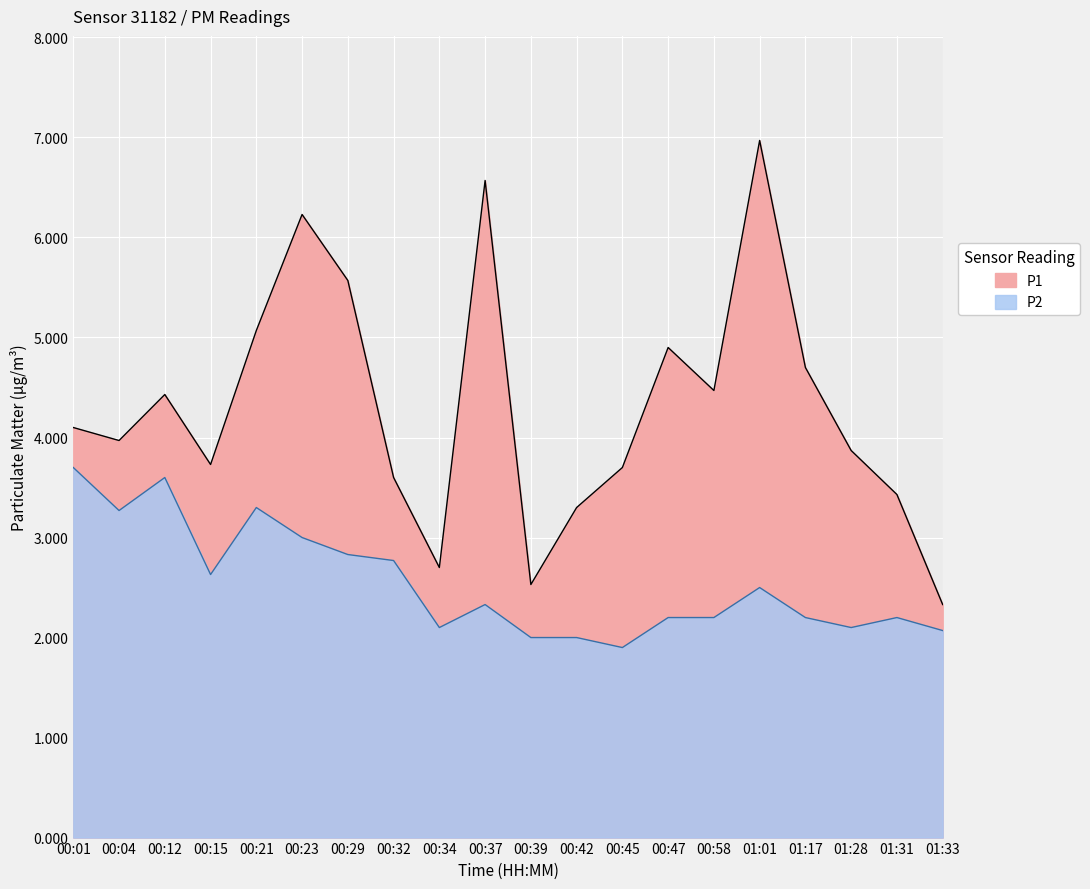

True or false: P2 has a value of 2.6 at 00:15.

True